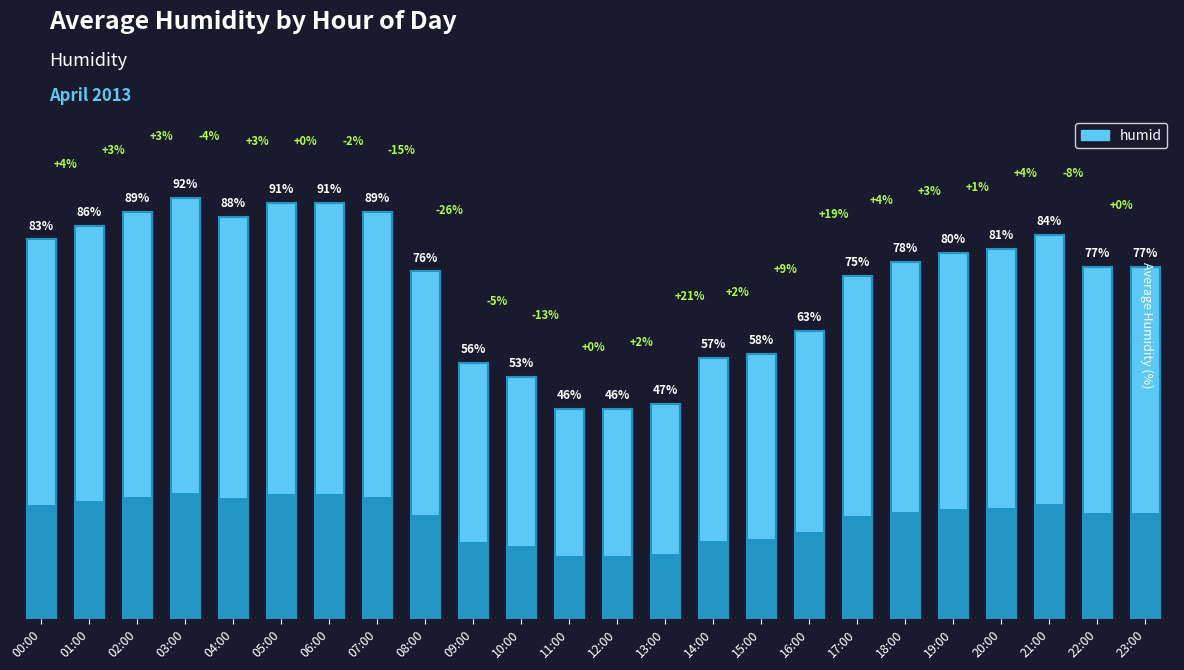

Which label corresponds to the largest value in the chart?

03:00